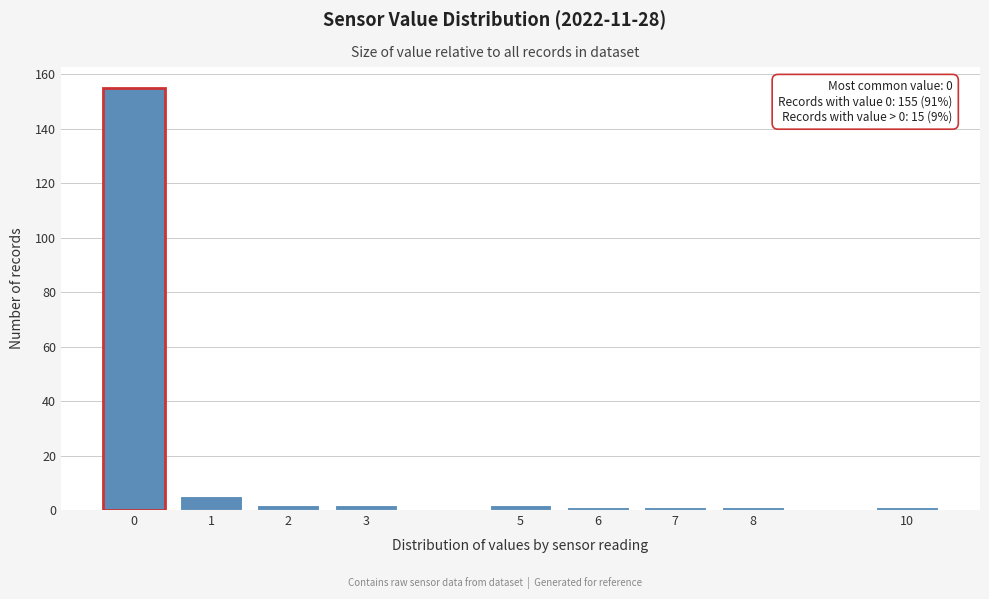

Reading left to right, list all the values displayed in this chart.

0=155	1=5	2=2	3=2	5=2	6=1	7=1	8=1	10=1